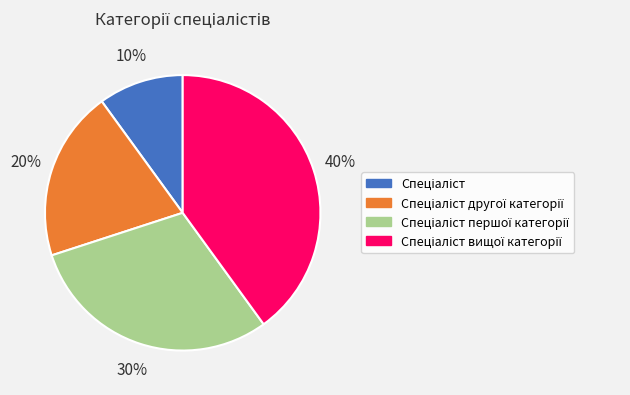

To the nearest percent, what is the average slice percentage?

25%